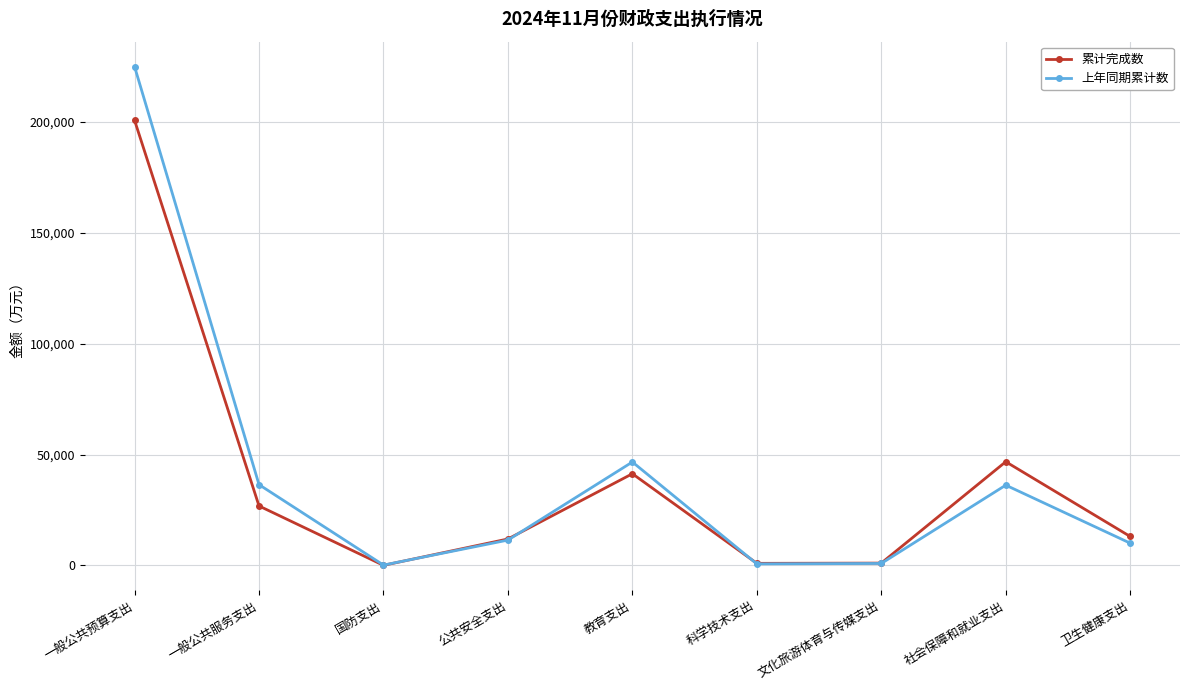

Is the value of 上年同期累计数 at 社会保障和就业支出 greater than the value of 累计完成数 at 文化旅游体育与传媒支出?

Yes